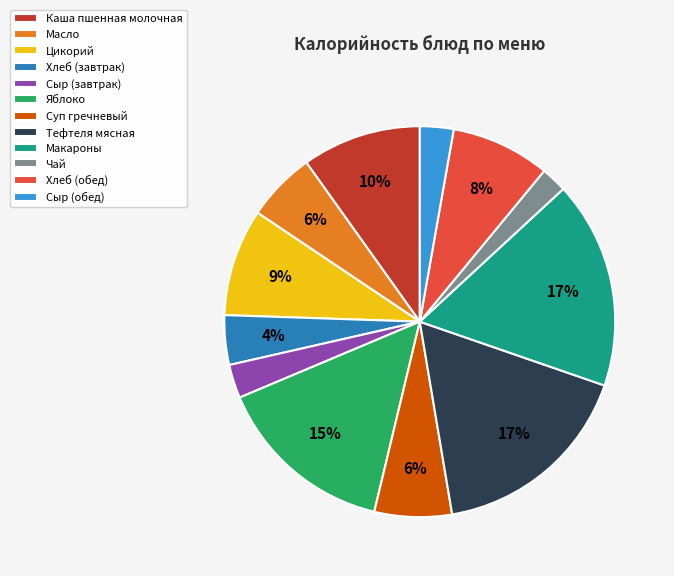

Does Хлеб (обед) account for over 50% of the chart?

No